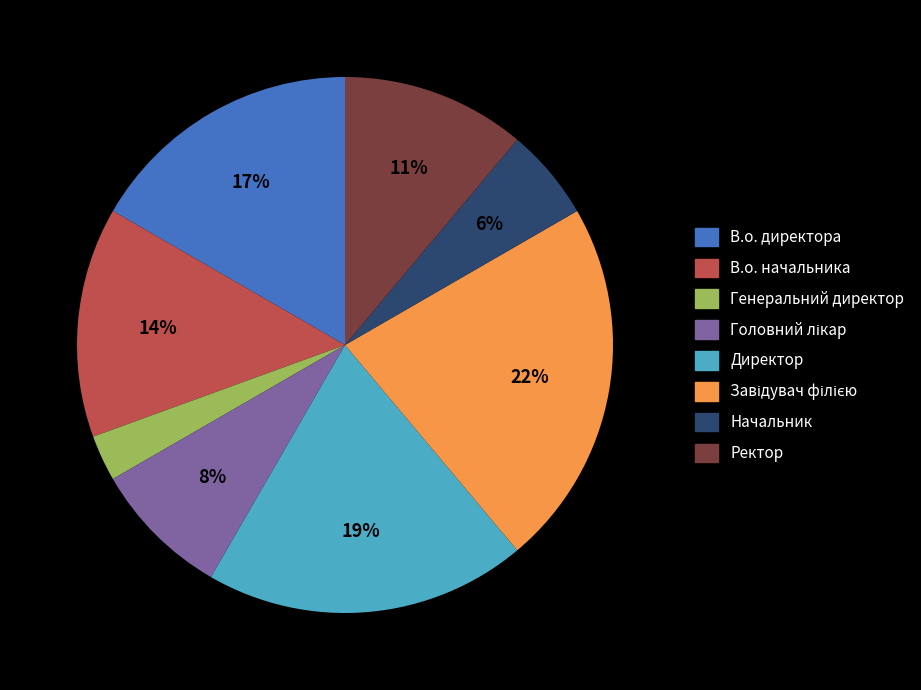

What percentage is the Директор slice, to the nearest percent?

19%